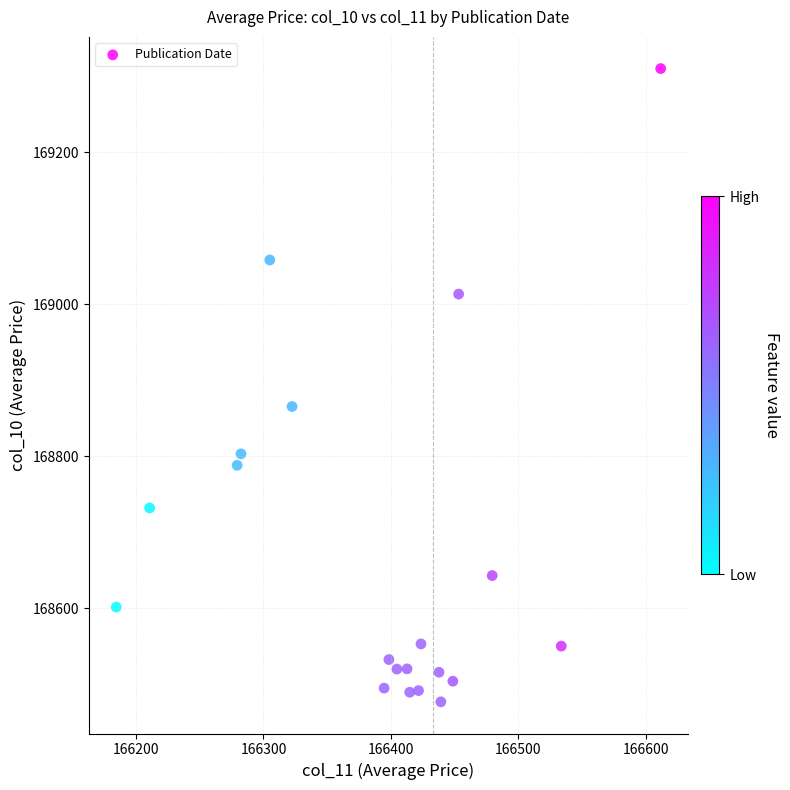

What is the range of X values (max minus min)?

427.6